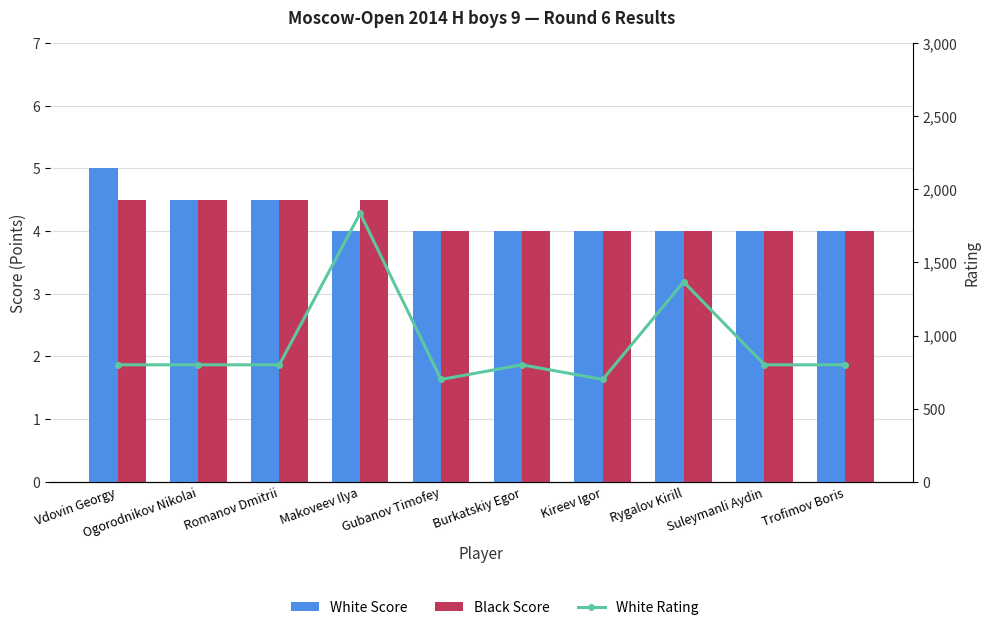

Where does the White Rating series first go above 800?

Makoveev Ilya